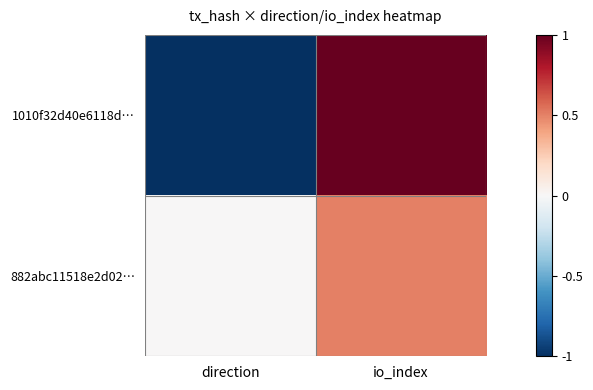

At how many categories does at least one series exceed 0?

1